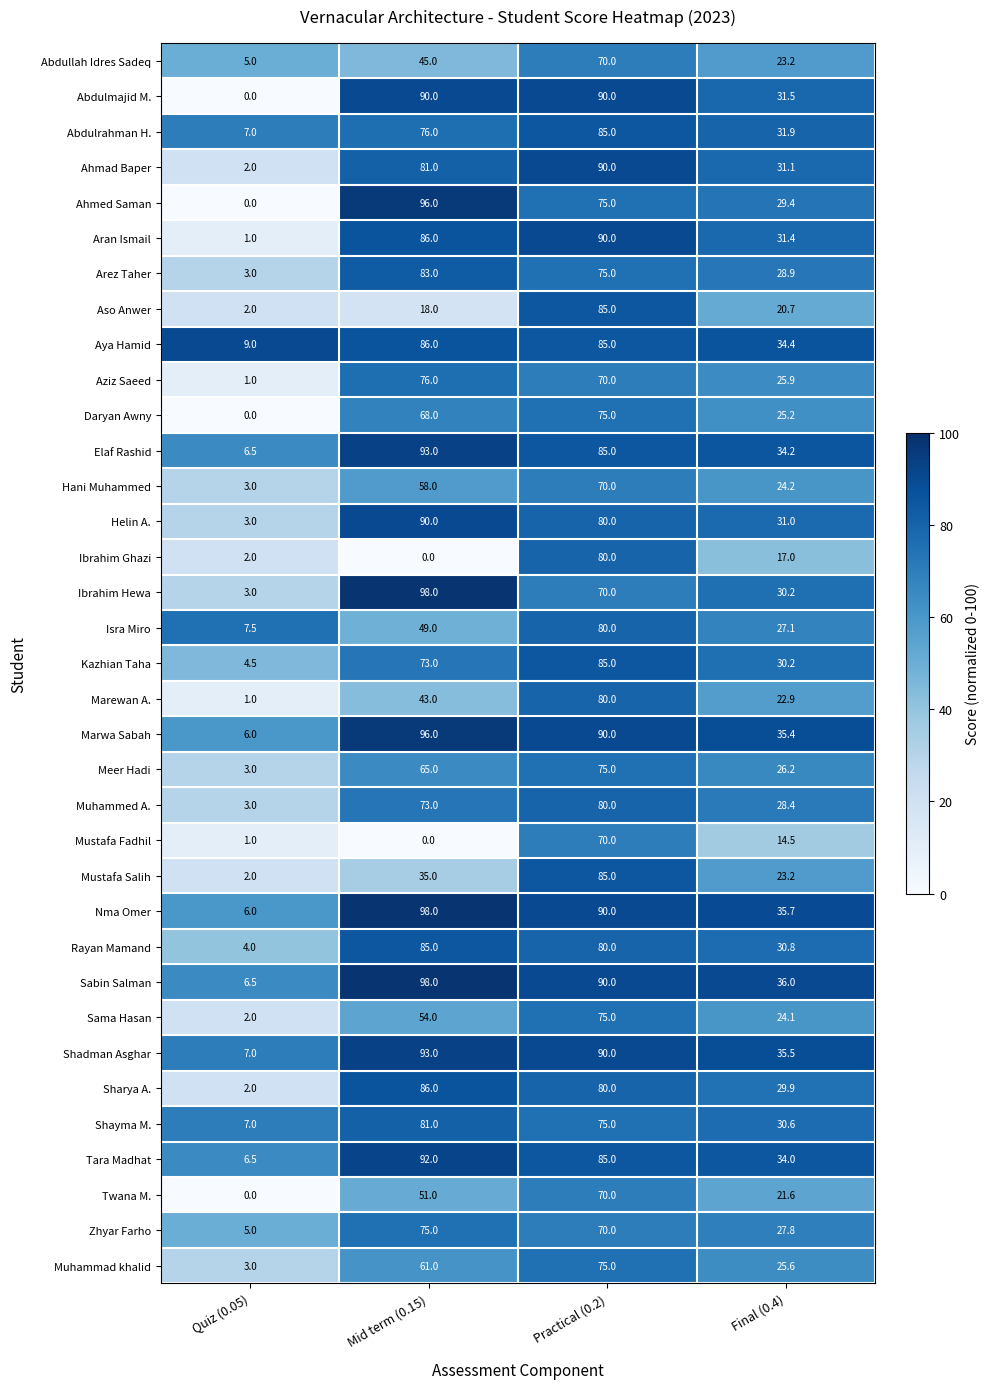

Count the number of data series in this chart.

35